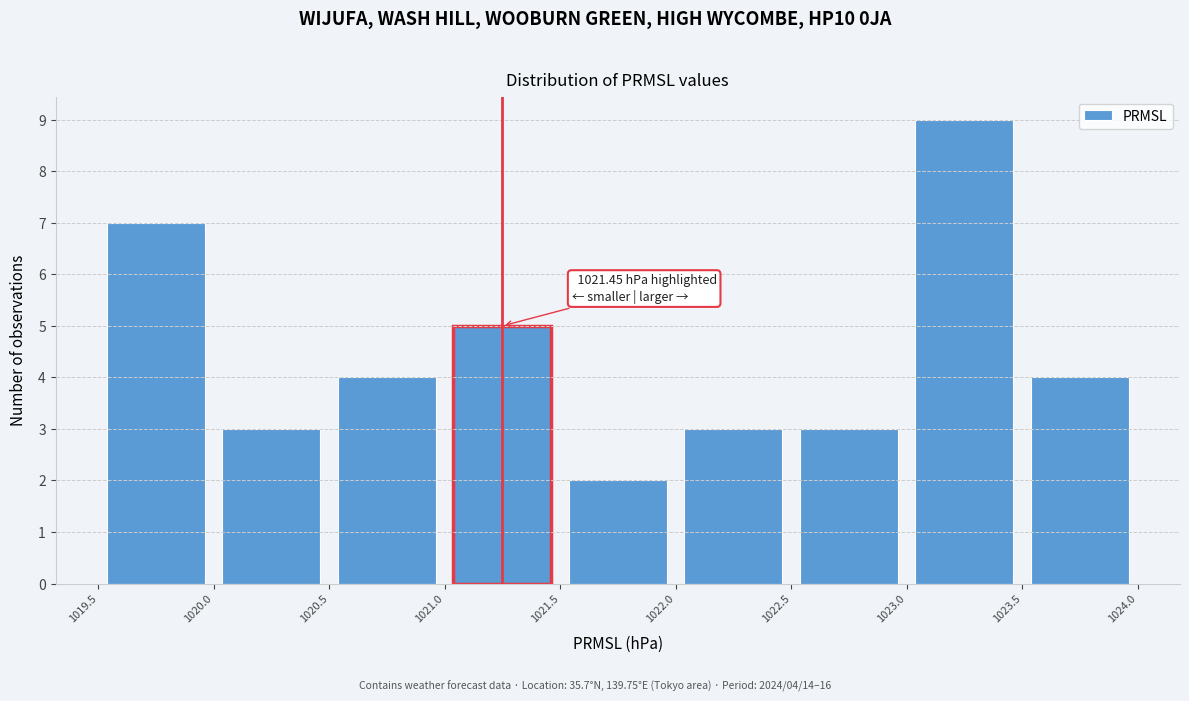

Which range on the x-axis has the tallest bar?

1023.0 to 1023.5